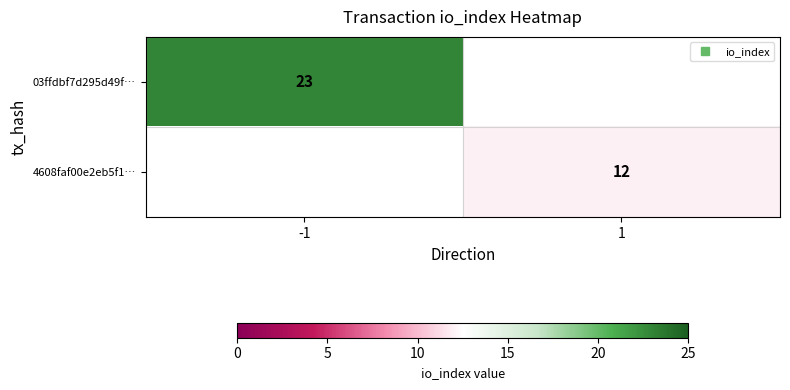

At how many categories does at least one series exceed 21?

1